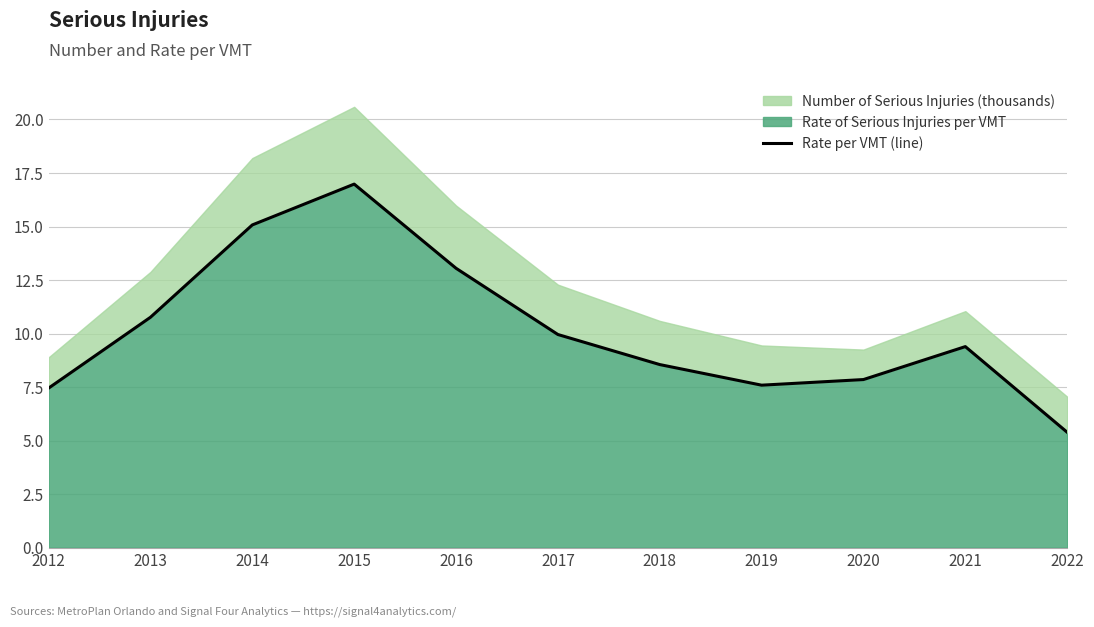

True or false: the data shows 2.8 at 2017.

False